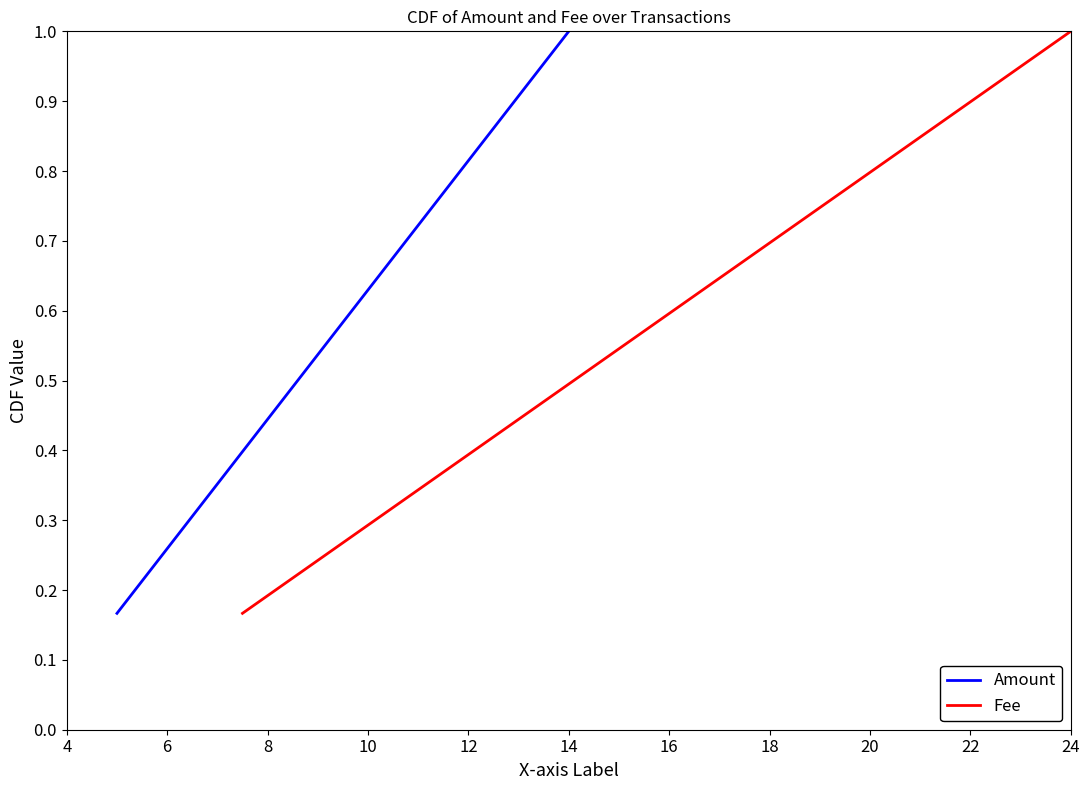

What is the value of the Amount point at the 2nd from the left?

0.3